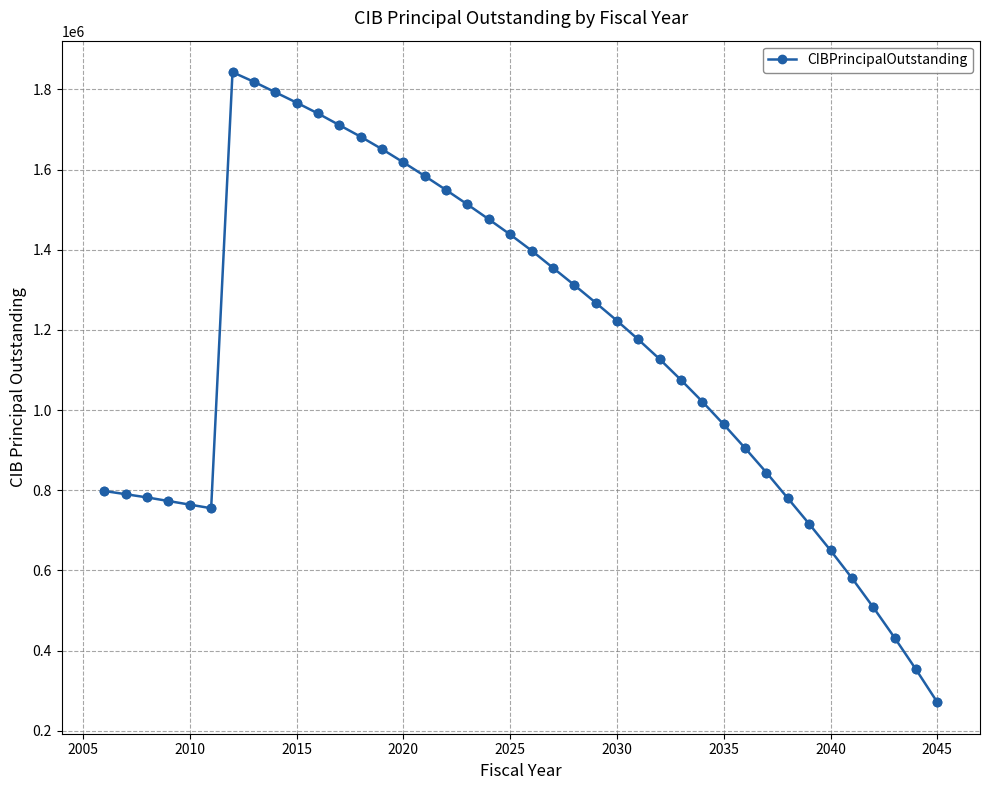

What is the value of the 31st point from the left?

905000